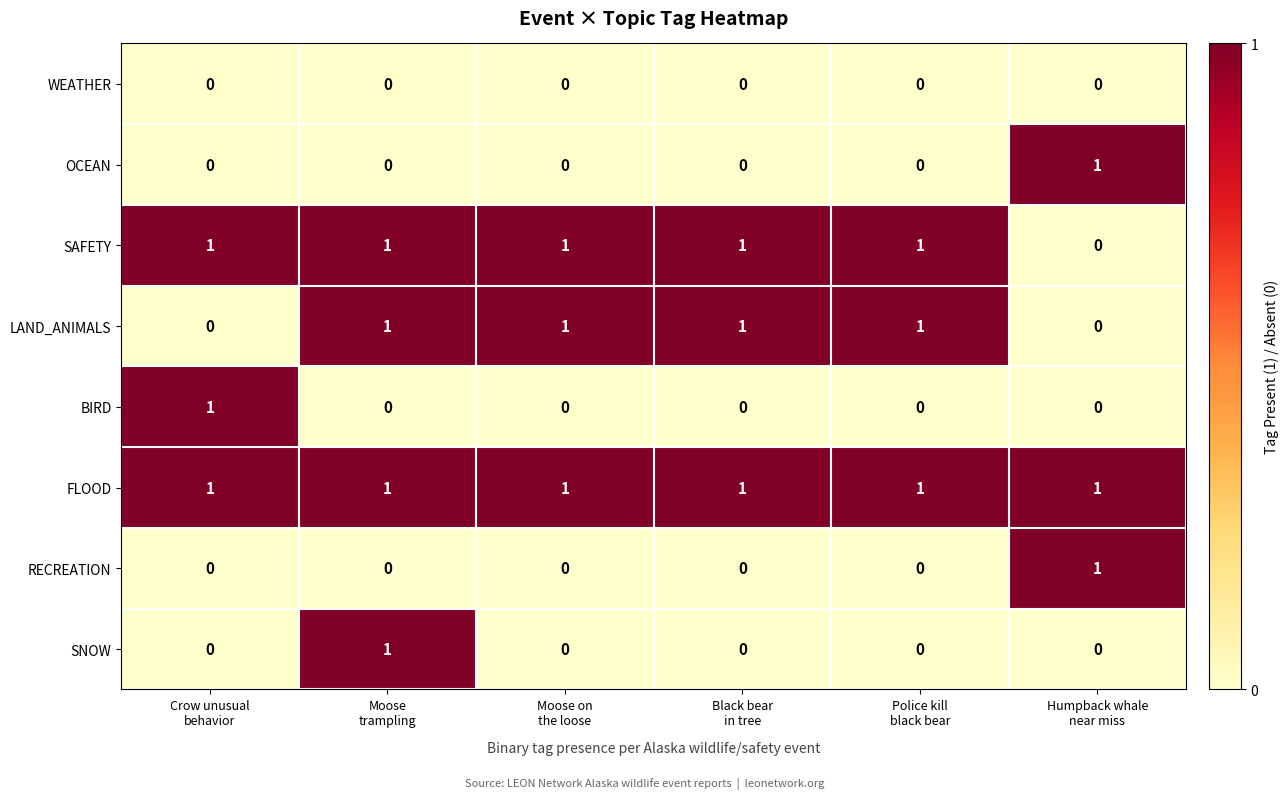

What is the sum of all FLOOD values?

6